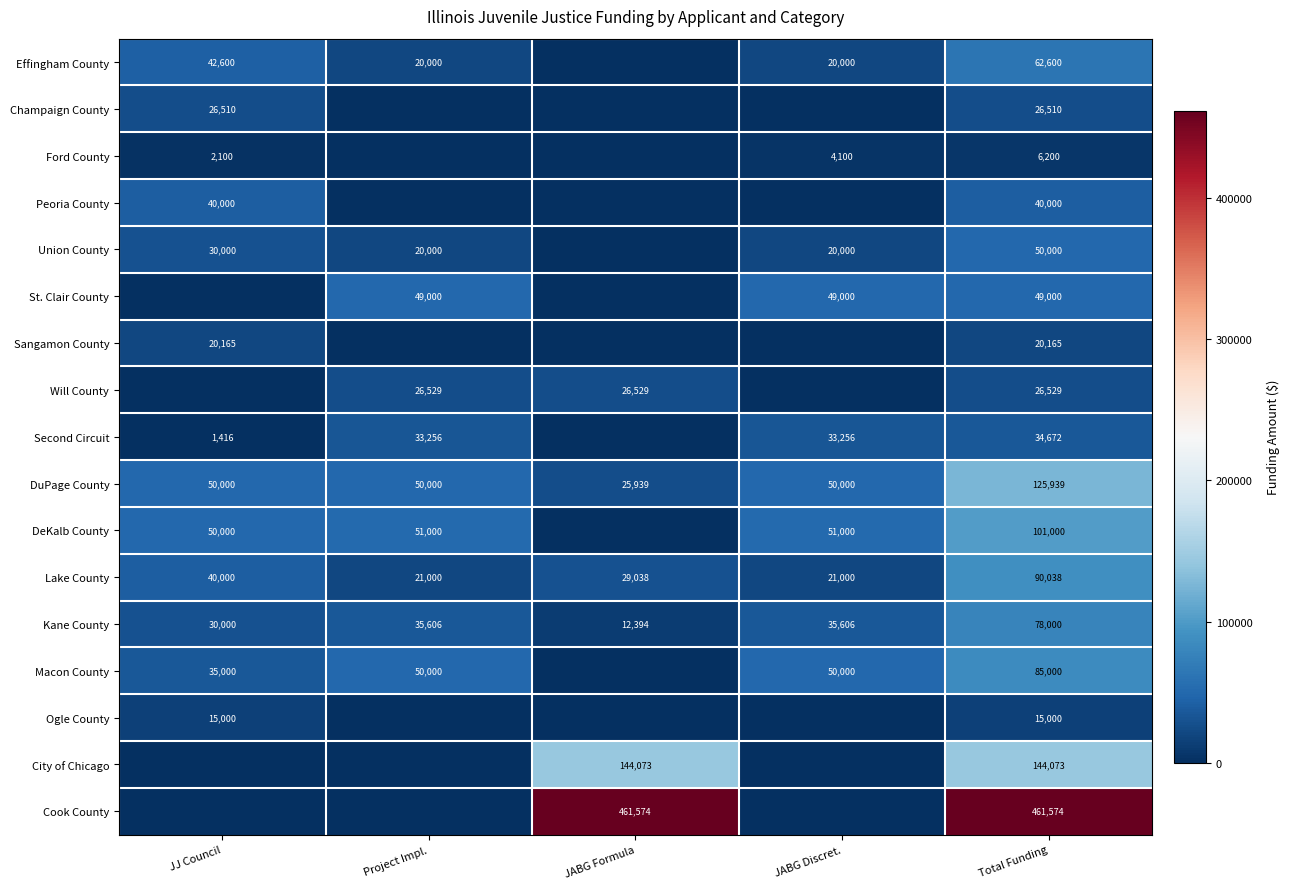

At Total Funding, list the series in order from smallest to largest.

Ford County, Ogle County, Sangamon County, Champaign County, Will County, Second Circuit, Peoria County, St. Clair County, Union County, Effingham County, Kane County, Macon County, Lake County, DeKalb County, DuPage County, City of Chicago, Cook County